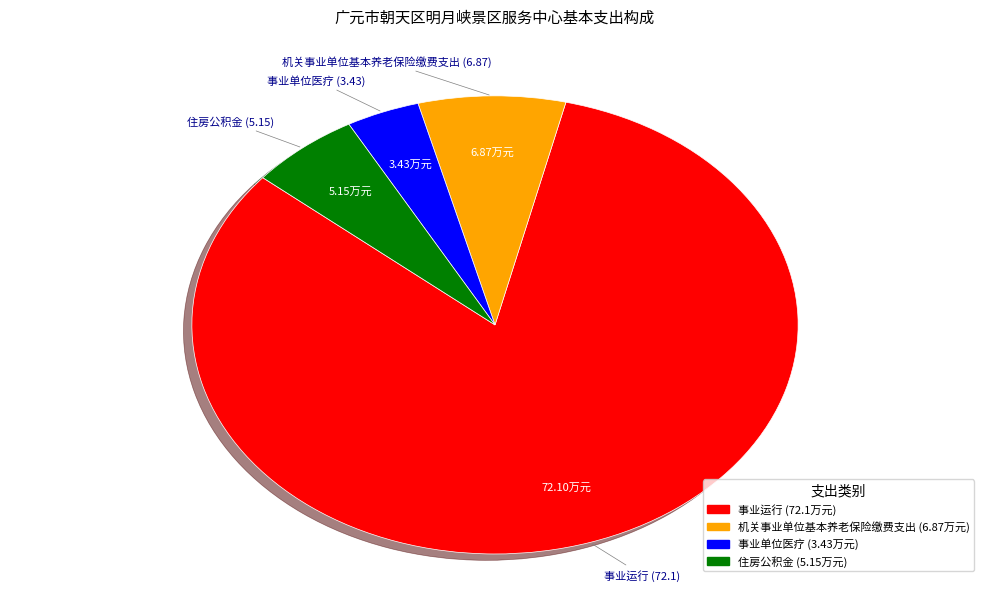

Which slice is the smallest?

事业单位医疗